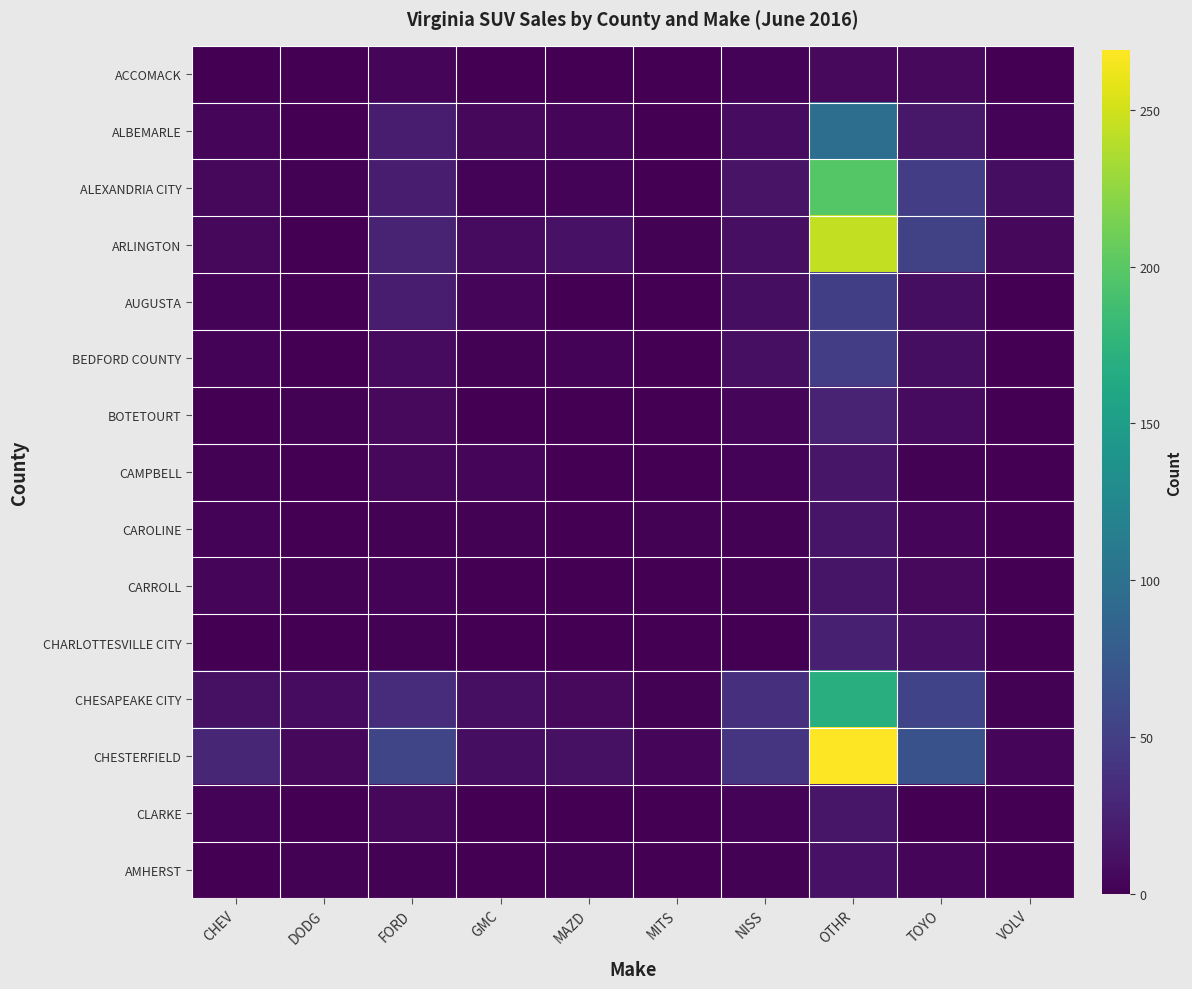

At which category is the sum across all series the highest?

OTHR